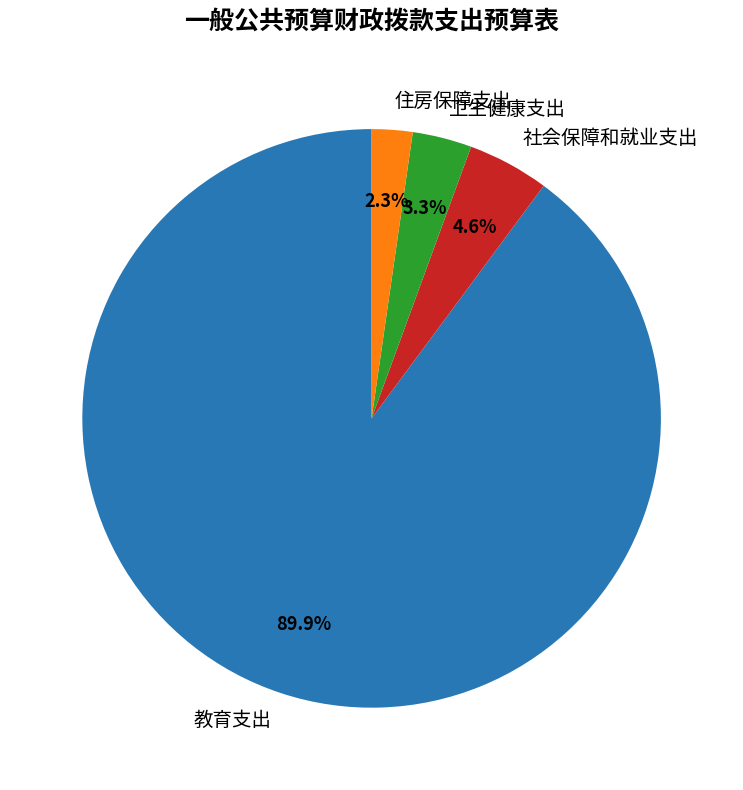

To the nearest percent, what portion does 教育支出 represent?

90%